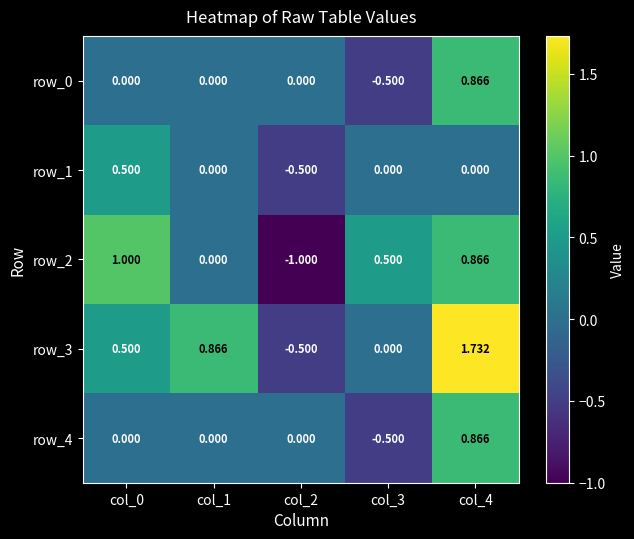

True or false: row_1 has a value of 0.5 at col_3.

False